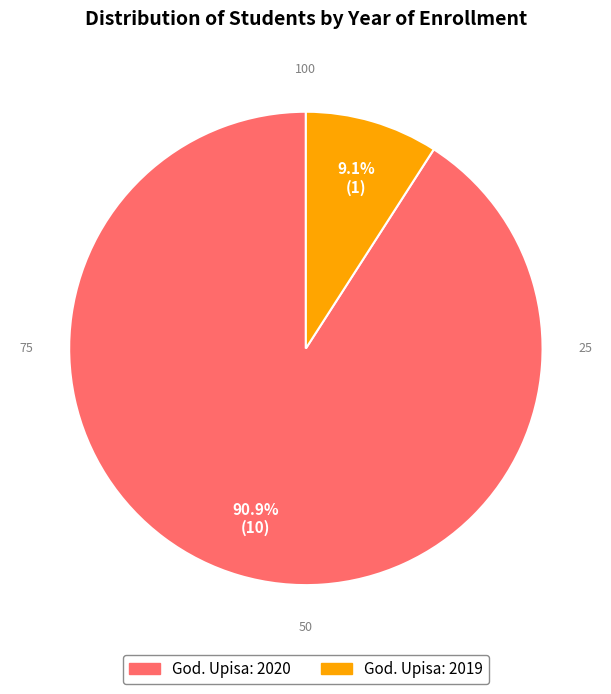

Is there a majority slice in this chart?

Yes